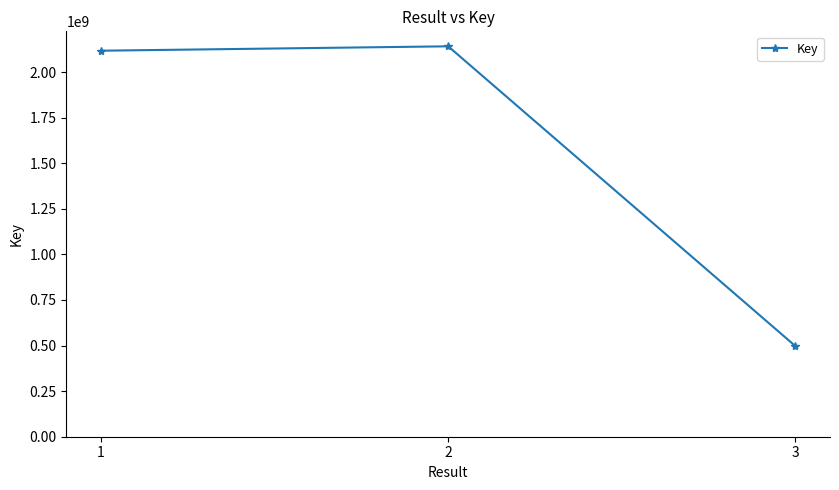

Reading right to left, extract all data points from this chart.

497522756	2140984399	2116928781